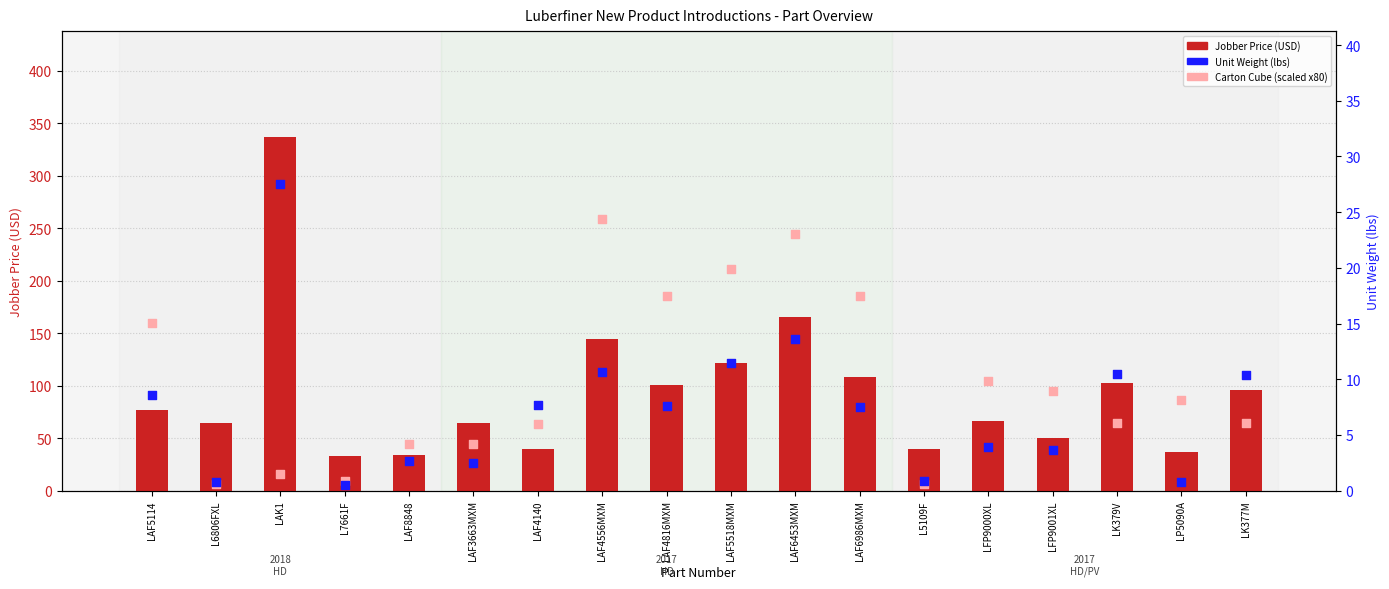

Which series has the largest total across all categories?

Carton Cube (scaled)